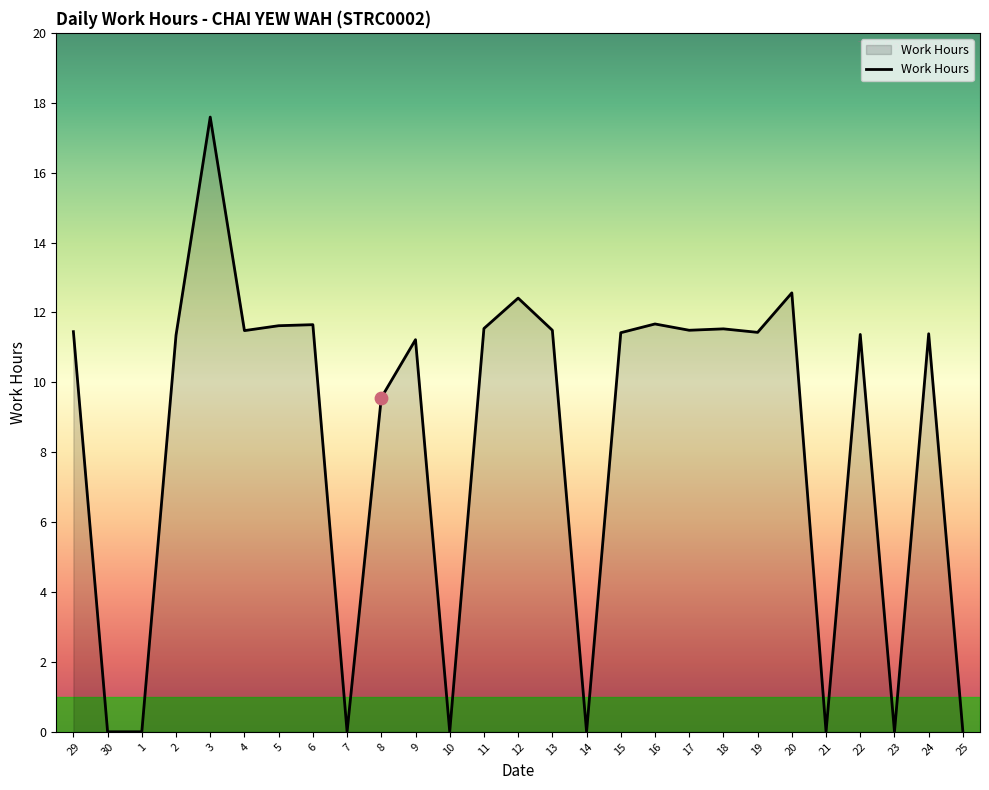

Which has a higher value, 1 or 8?

8